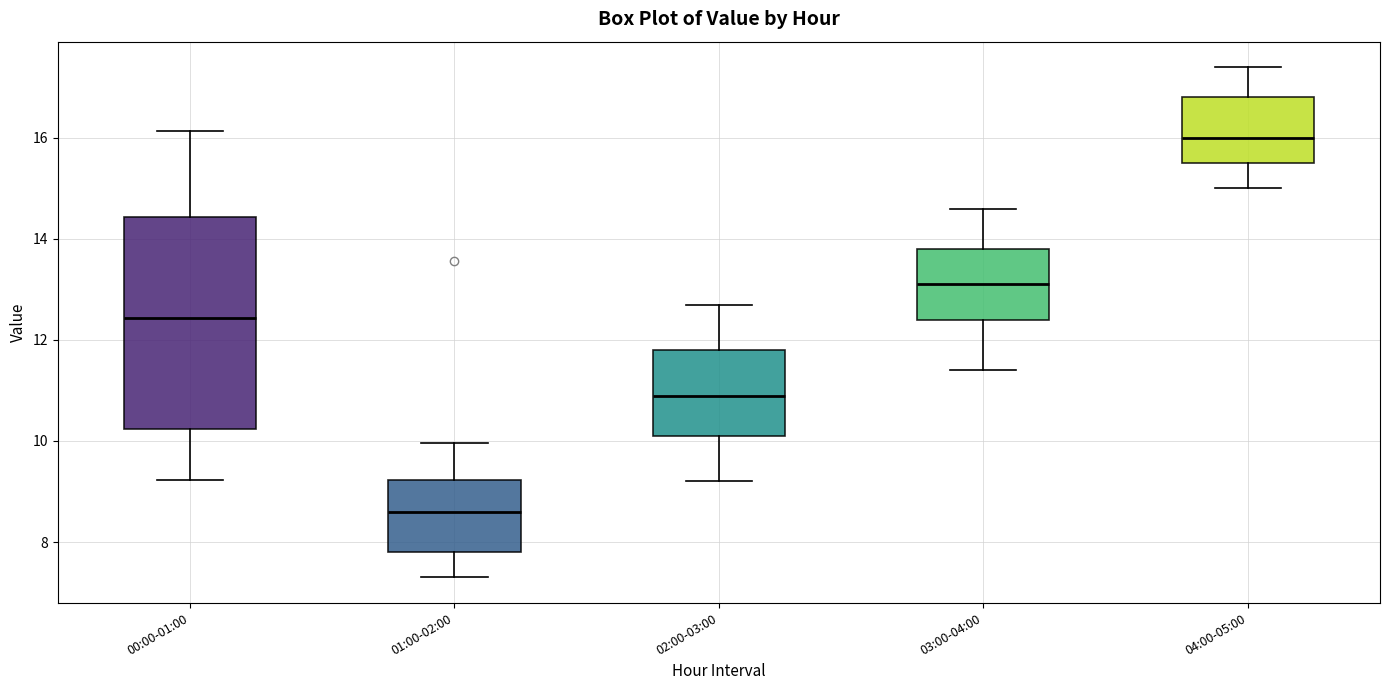

Comparing the boxes themselves (not the whiskers), which one is the tallest?

00:00-01:00